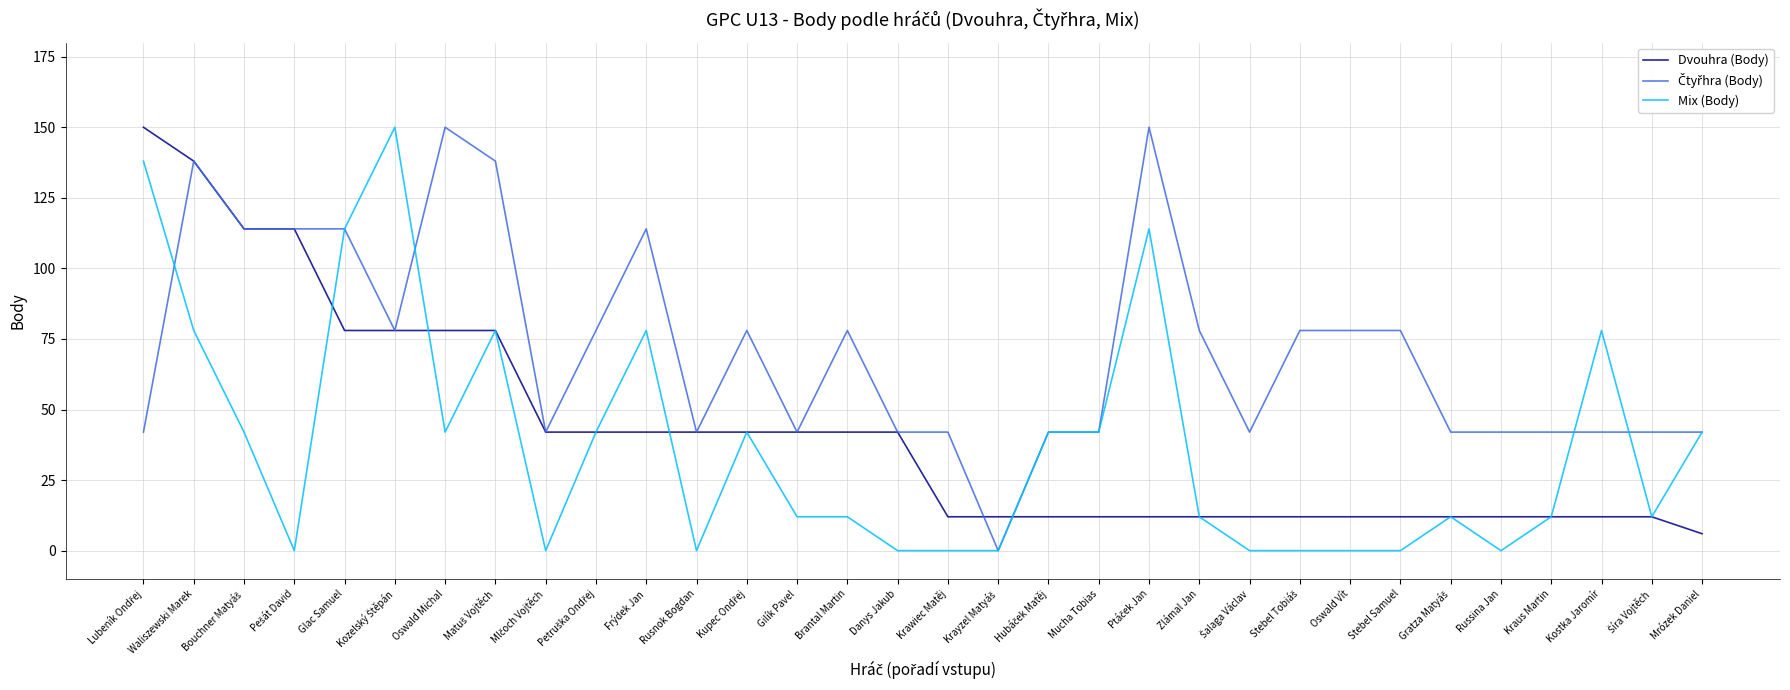

The value of Mix (Body) at Russina Jan is 74. True or false?

False